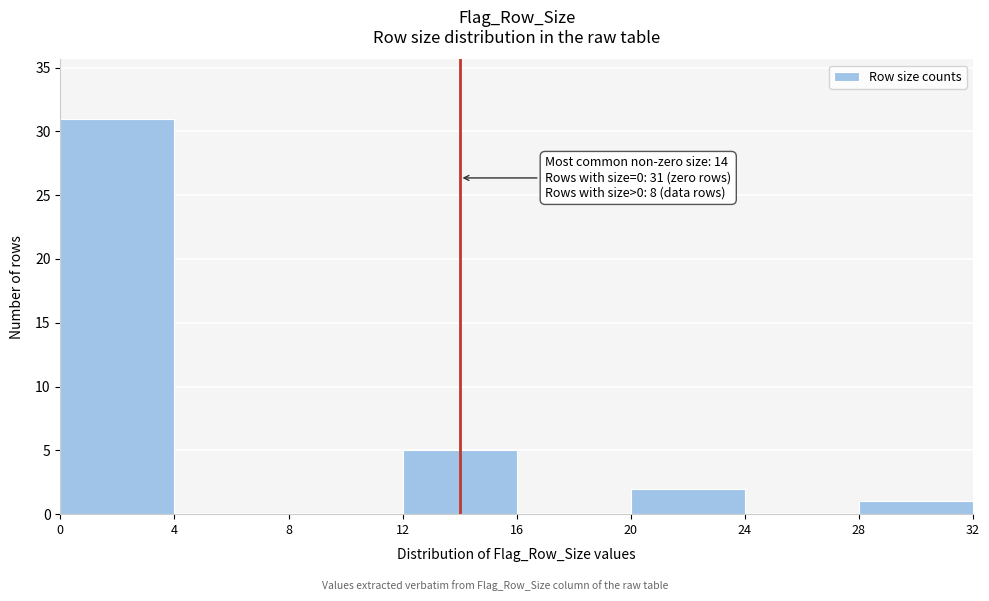

Which range on the x-axis has the tallest bar?

0 to 4